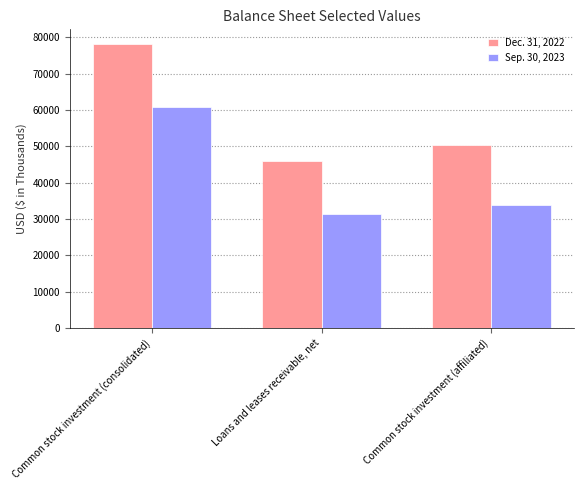

Reading right to left, extract all data points from this chart.

Dec. 31, 2022: 50380	46022	78264
Sep. 30, 2023: 33759	31416	60709